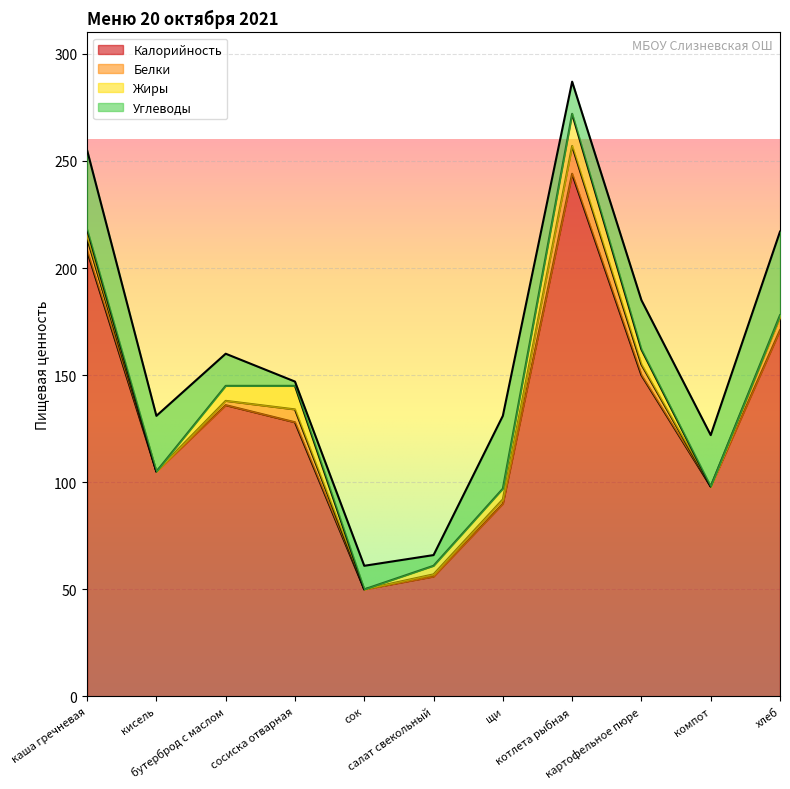

What is the total value across all series at хлеб?

217